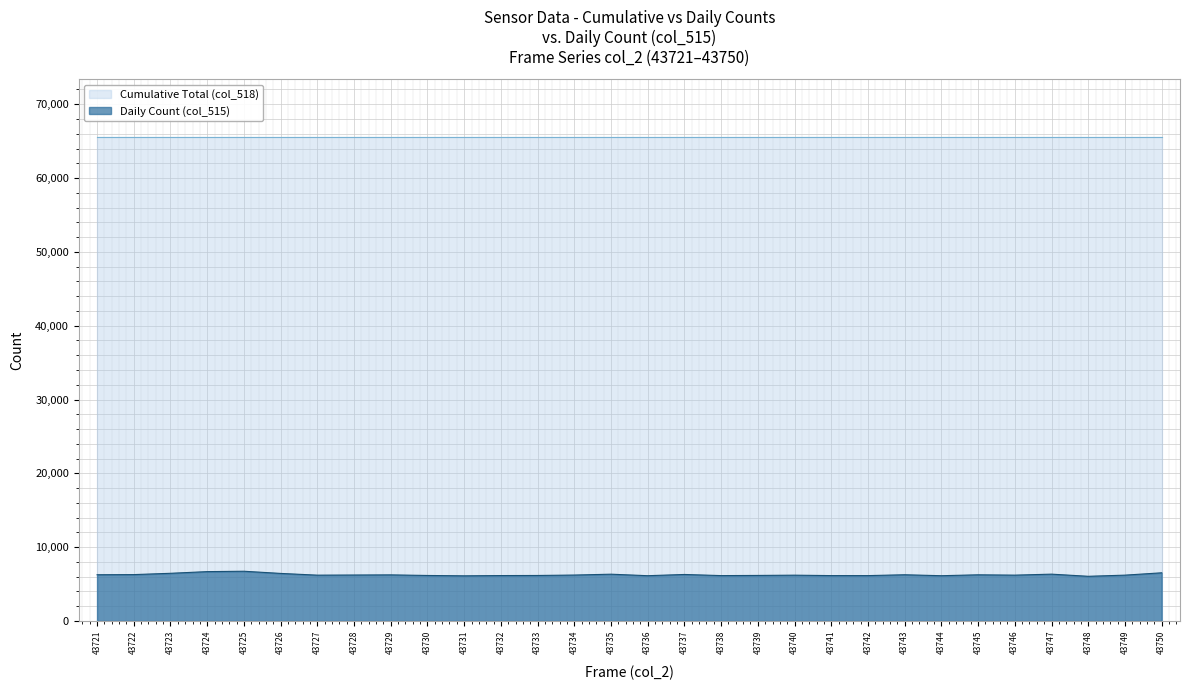

Rank the categories by value from lowest to highest.

43748, 43731, 43744, 43736, 43742, 43738, 43741, 43732, 43730, 43733, 43739, 43740, 43727, 43746, 43749, 43734, 43728, 43729, 43745, 43743, 43721, 43722, 43737, 43735, 43747, 43726, 43723, 43750, 43724, 43725